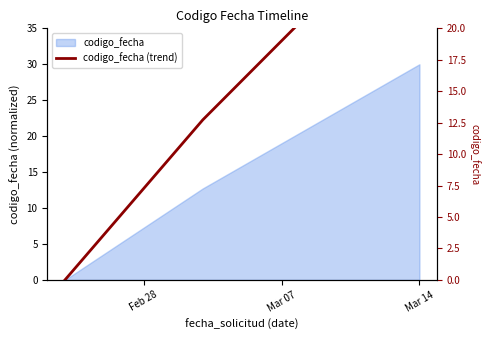

How many lines are shown in the chart?

1